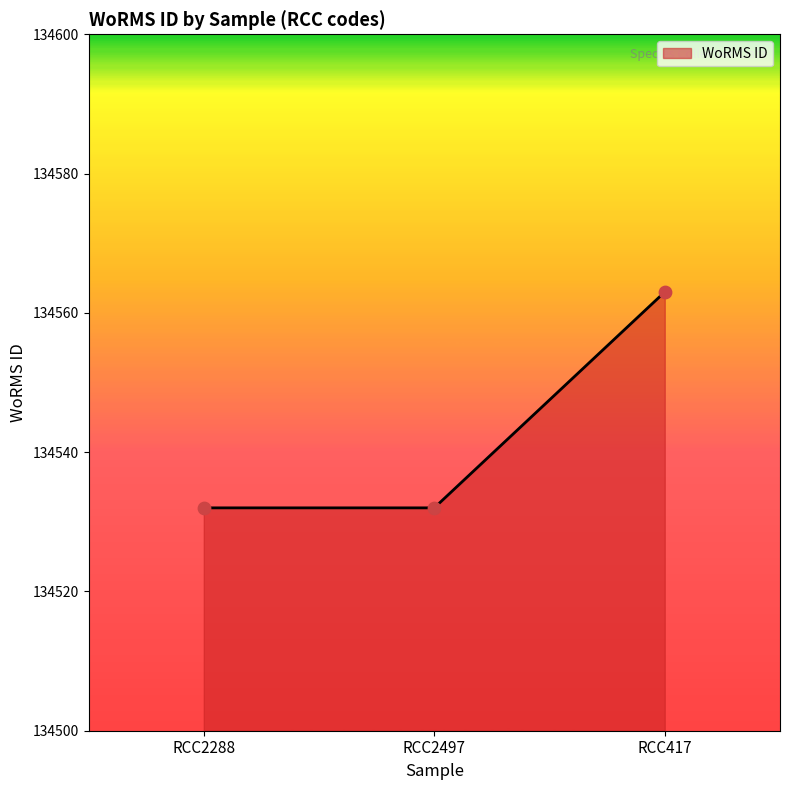

What is the change in value from RCC2288 to RCC417?

+31